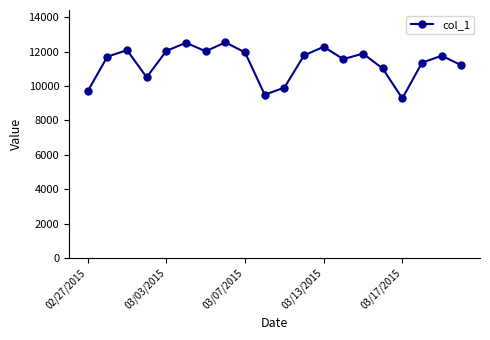

What is the difference between the maximum and minimum values?

3259